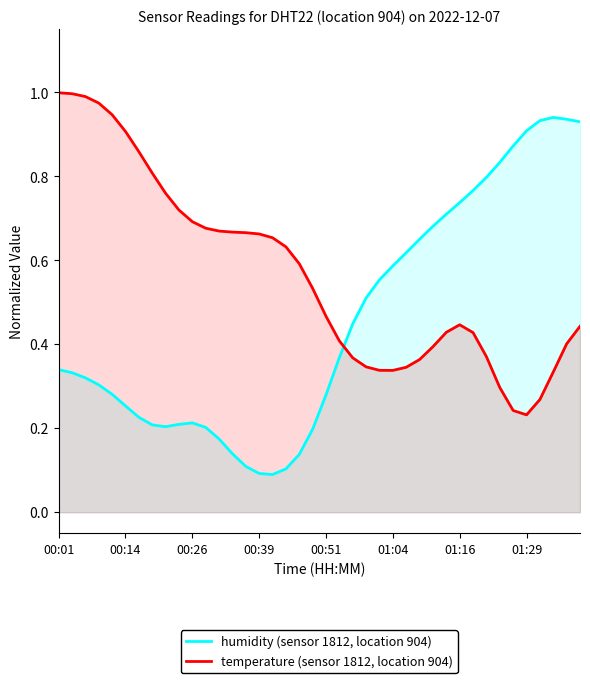

True or false: humidity (sensor 1812, location 904) and temperature (sensor 1812, location 904) cross at least once.

True